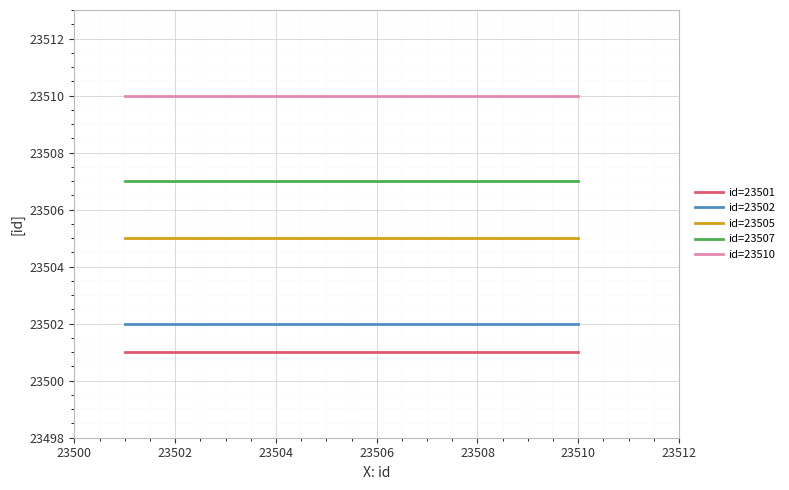

True or false: id=23510 and id=23501 cross at least once.

False